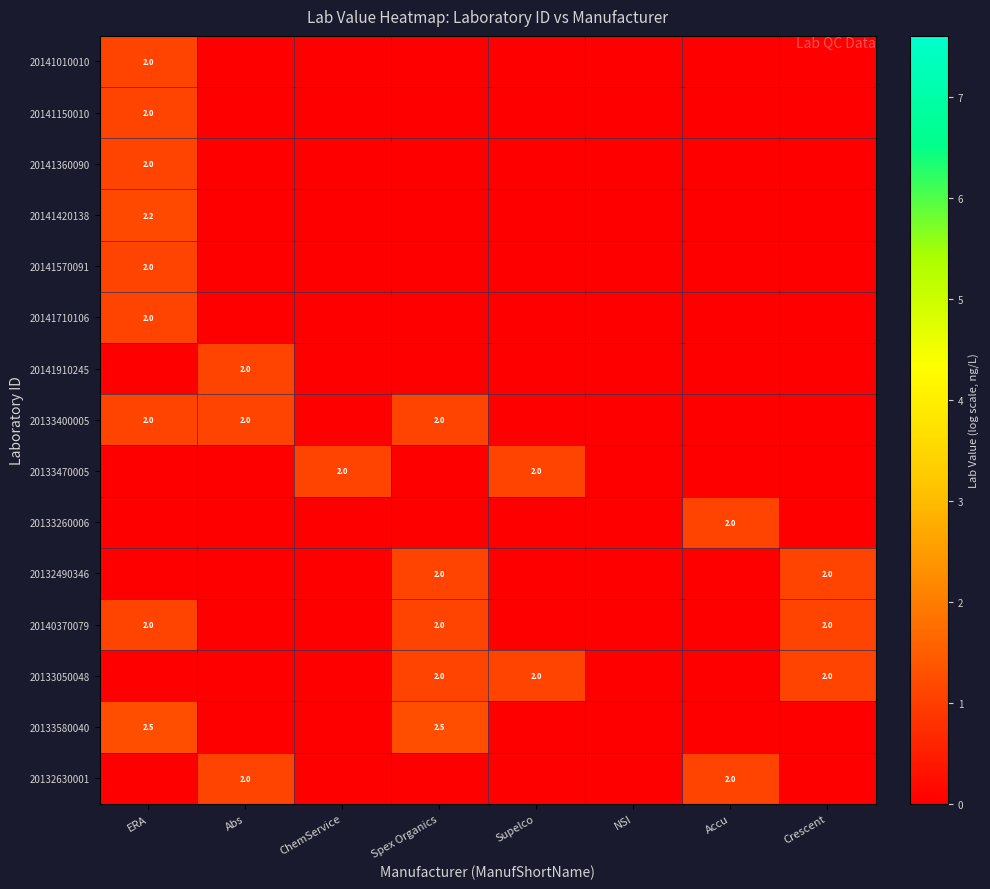

What is the total value across all series at ChemService?

1.1